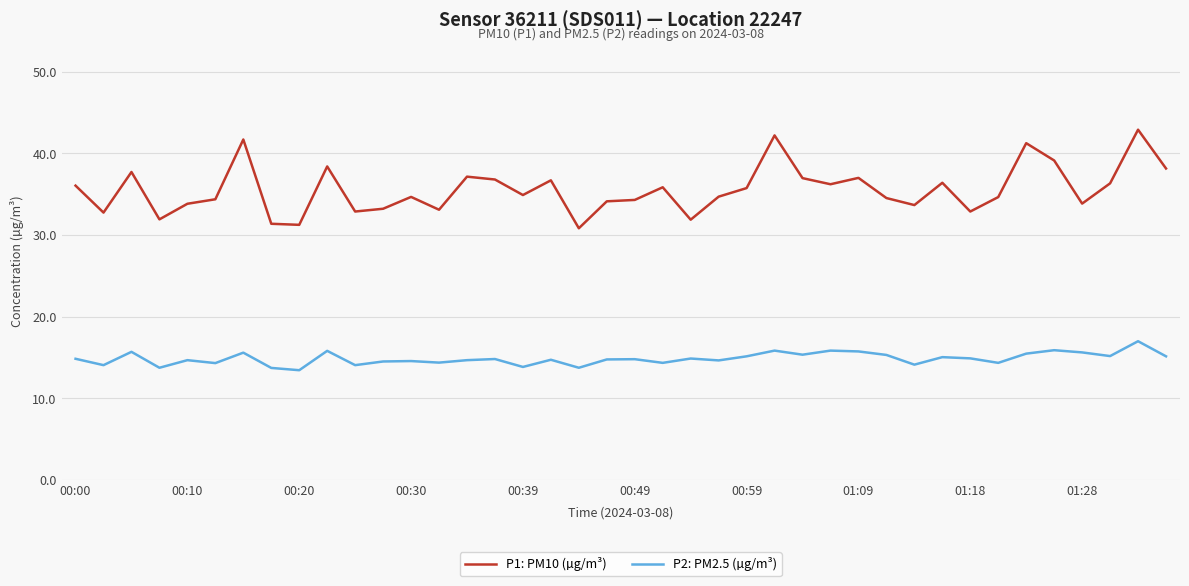

True or false: P1: PM10 (µg/m³) and P2: PM2.5 (µg/m³) intersect in this chart.

False